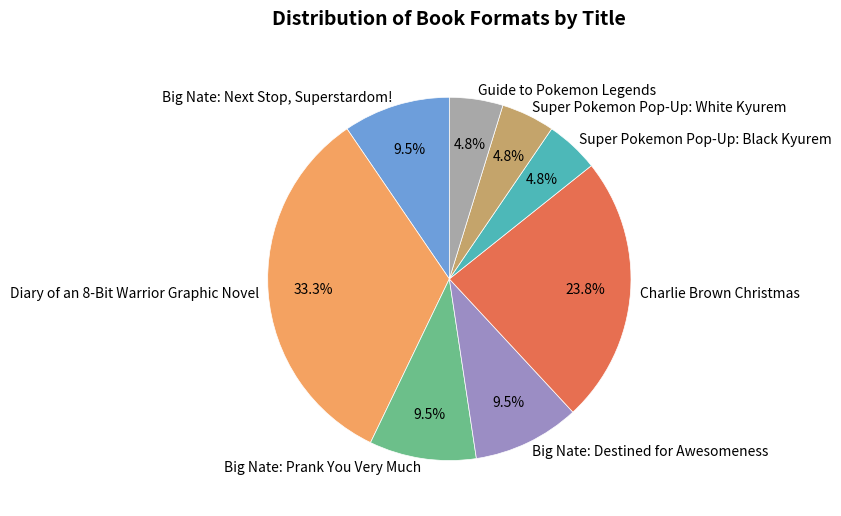

Between Charlie Brown Christmas and Big Nate: Prank You Very Much, which is larger?

Charlie Brown Christmas